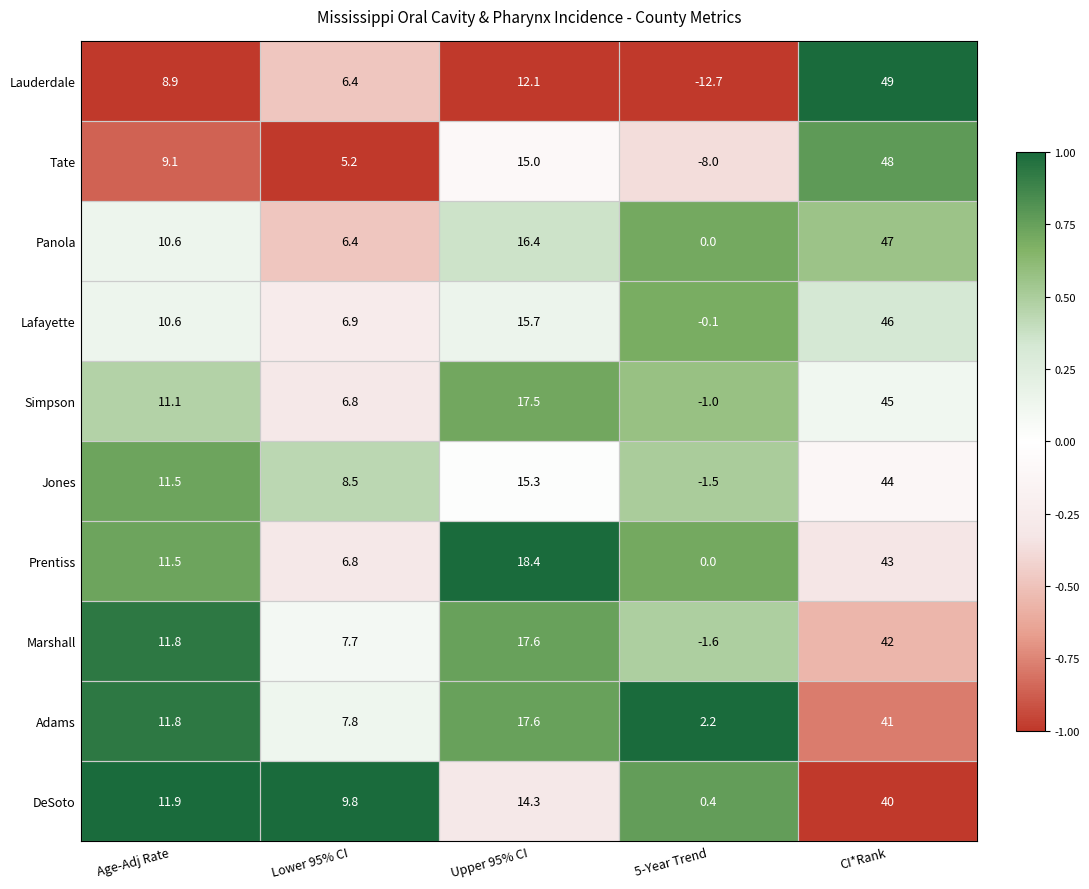

List the labels in order of Simpson value, largest first.

CI*Rank, Upper 95% CI, Age-Adj Rate, Lower 95% CI, 5-Year Trend